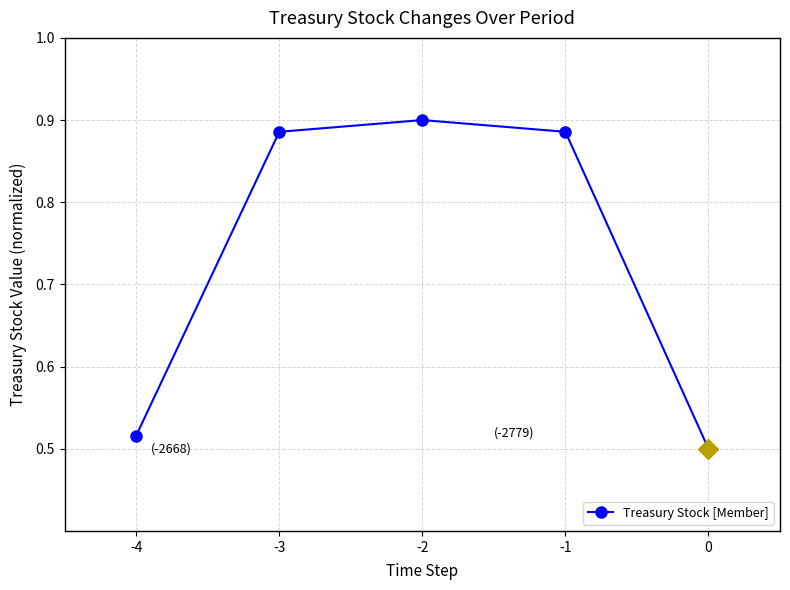

Where is the first local maximum?

-2